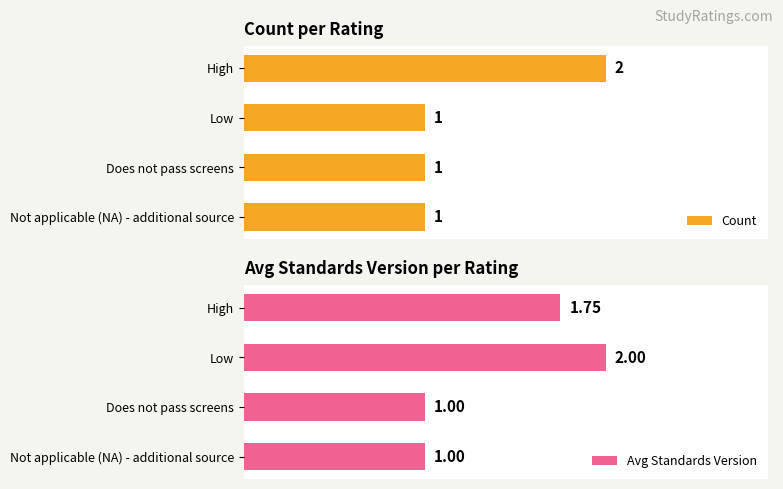

The Count series shows 1.0 at Not applicable (NA) - additional source. True or false?

True